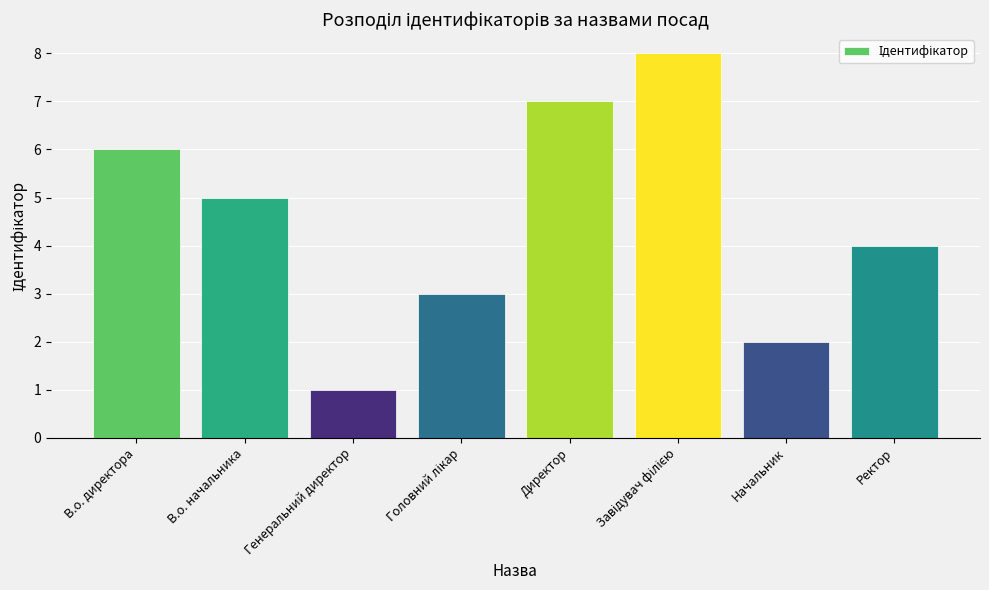

Which has a higher value, В.о. директора or Генеральний директор?

В.о. директора